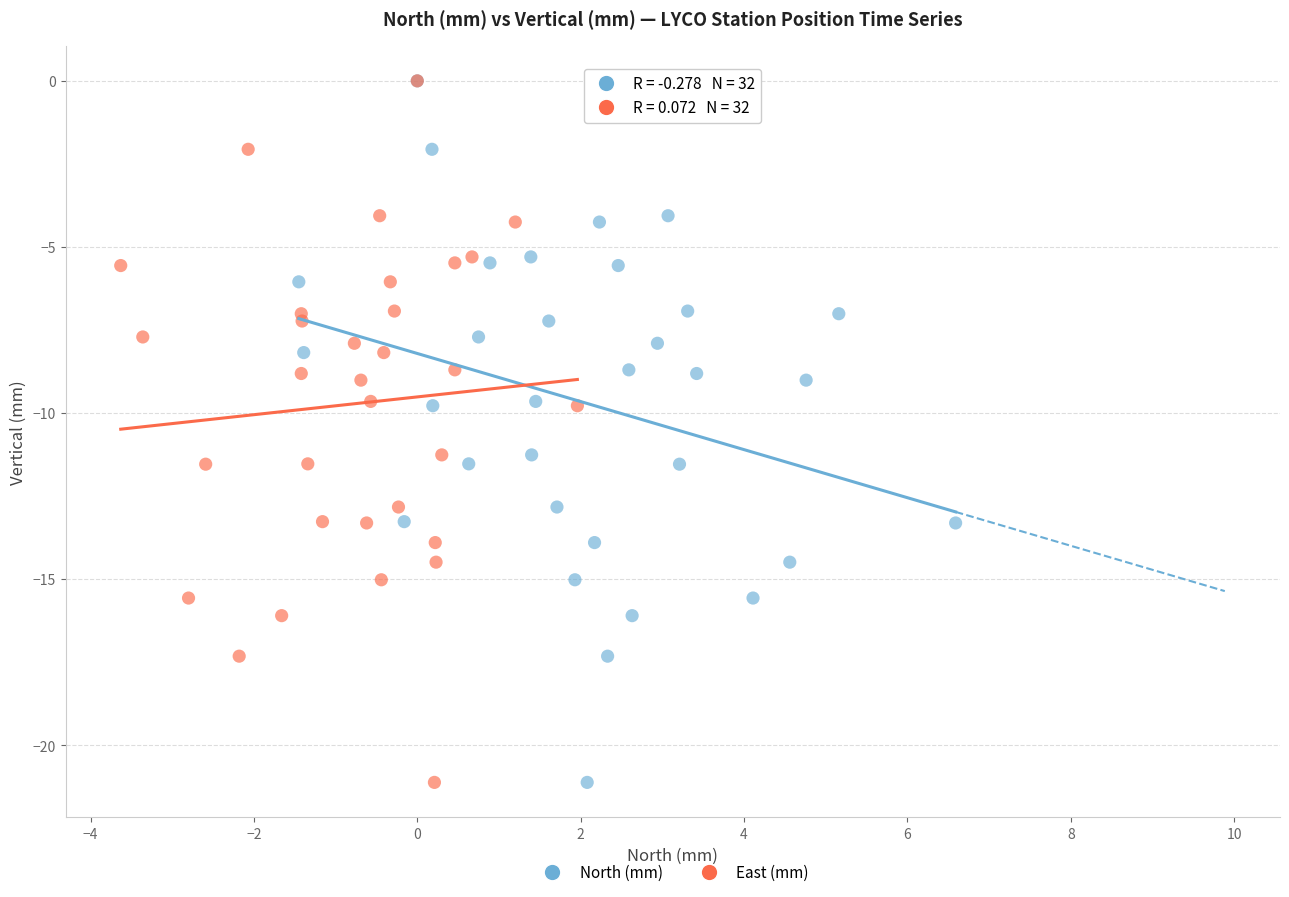

What are all the series names shown in the legend?

North (mm), East (mm)